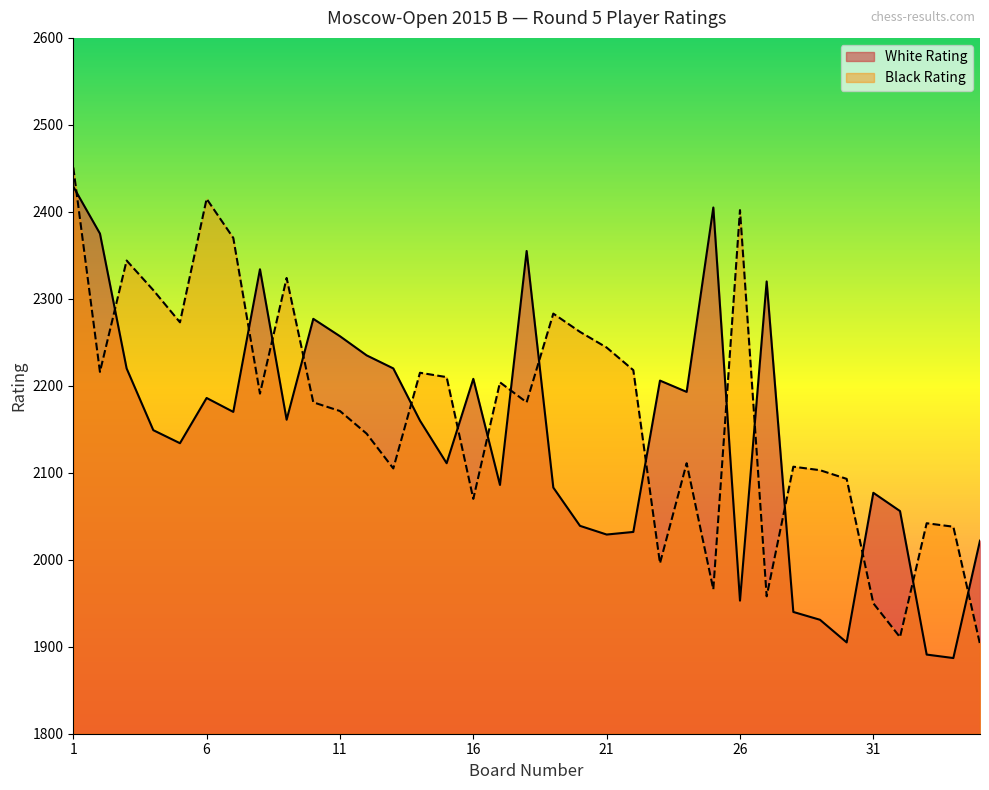

Reading left to right, transcribe all the data shown in this chart.

White Rating: 1=2429	2=2375	3=2220	4=2149	5=2134	6=2186	7=2170	8=2334	9=2161	10=2277	11=2257	12=2235	13=2220	14=2160	15=2111	16=2208	17=2086	18=2355	19=2083	20=2039	21=2029	22=2032	23=2206	24=2193	25=2405	26=1953	27=2320	28=1940	29=1931	30=1905	31=2077	32=2056	33=1891	34=1887	35=2022
Black Rating: 1=2451	2=2216	3=2344	4=2310	5=2273	6=2415	7=2370	8=2191	9=2324	10=2181	11=2171	12=2145	13=2105	14=2215	15=2210	16=2070	17=2204	18=2181	19=2283	20=2262	21=2244	22=2218	23=1996	24=2111	25=1966	26=2402	27=1958	28=2107	29=2103	30=2093	31=1950	32=1911	33=2042	34=2038	35=1903